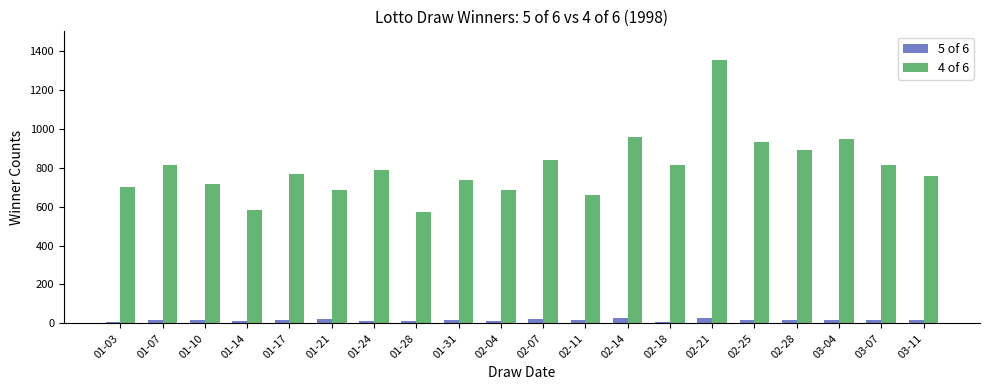

List the series in order of their overall mean, lowest first.

5 of 6, 4 of 6